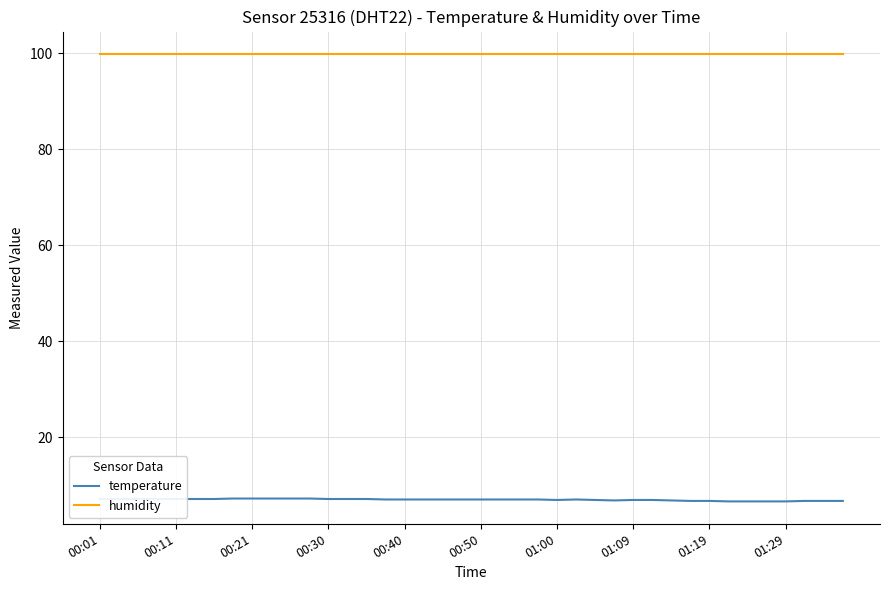

Does the chart have visible grid lines?

Yes